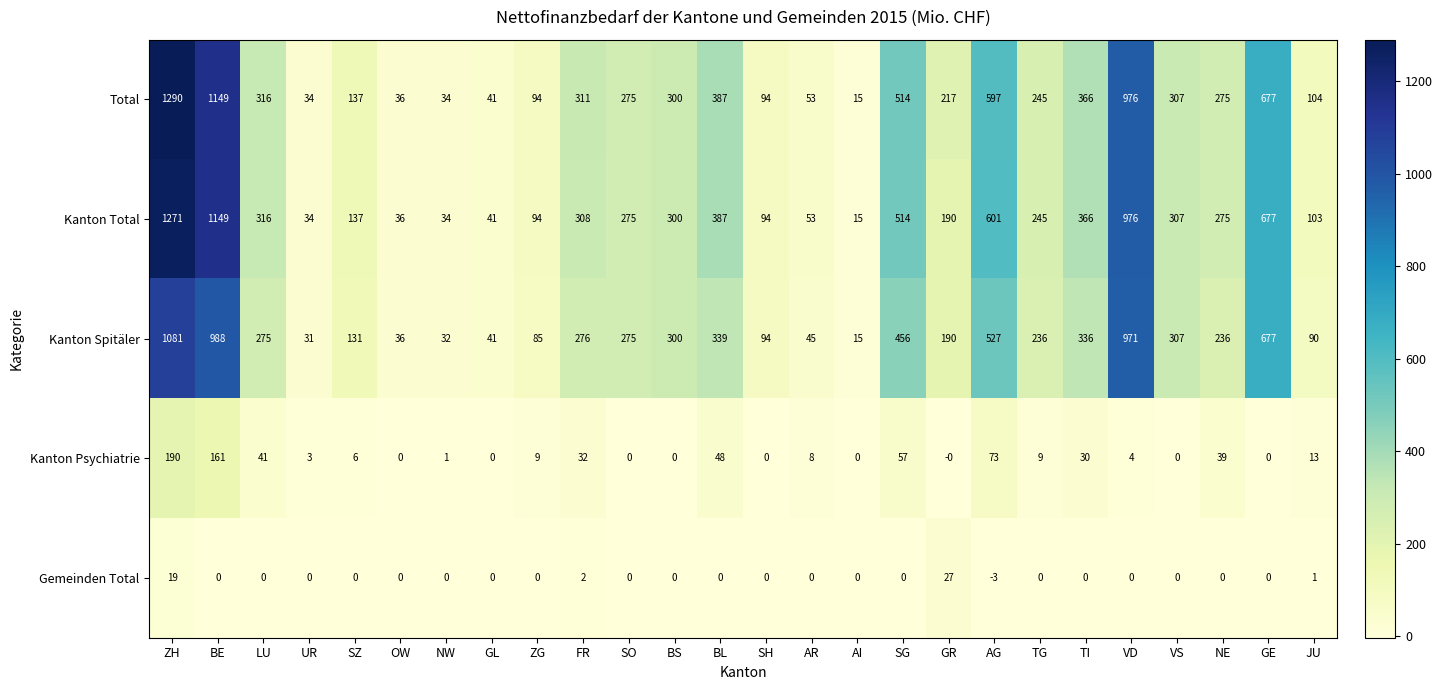

The Gemeinden Total series shows 0 at NW. True or false?

True